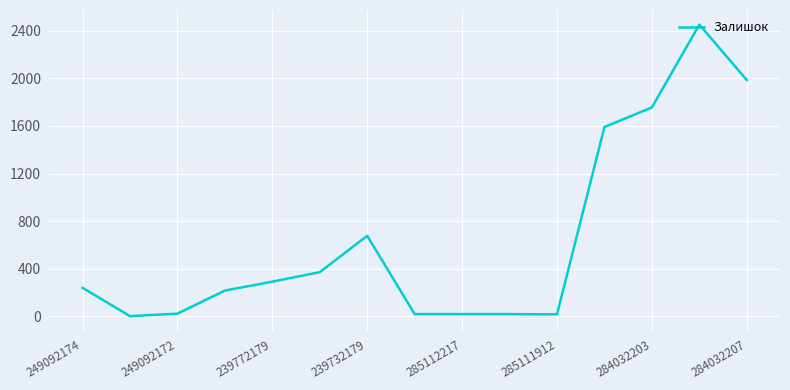

What is the greatest value displayed?

2453